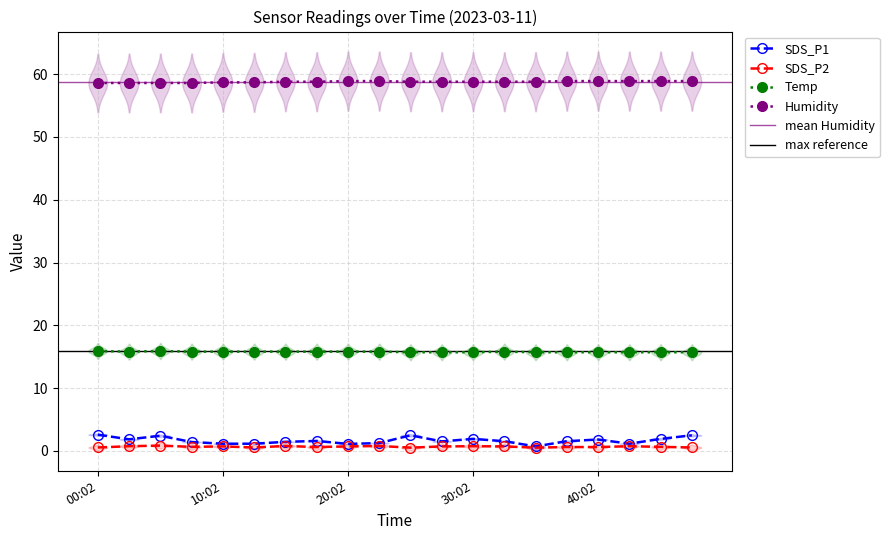

True or false: Humidity has more than 2 interior local peaks.

False